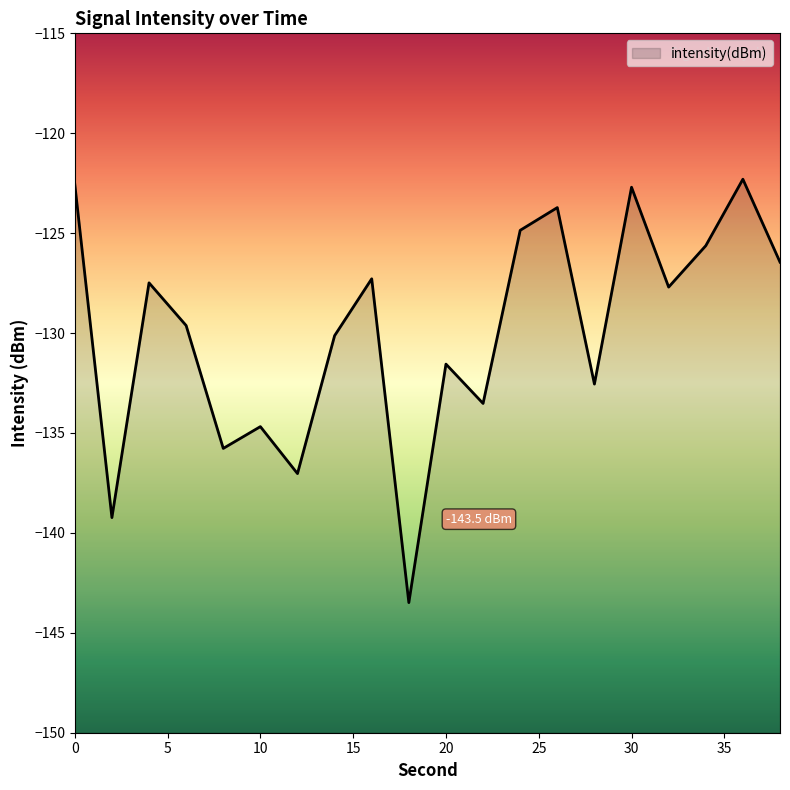

At which category does the data reach its first local peak?

4